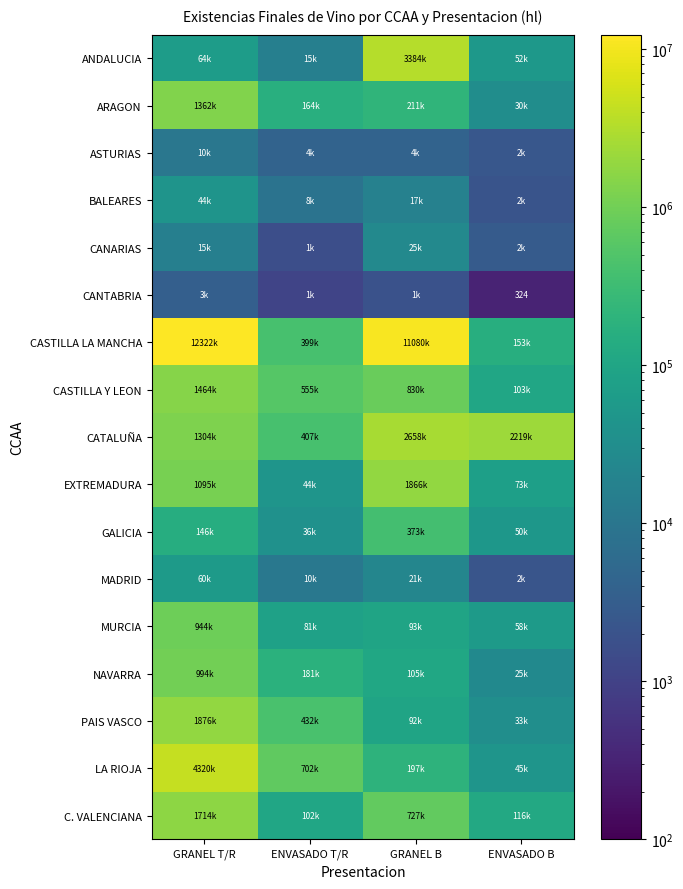

How many series are shown in this chart?

17